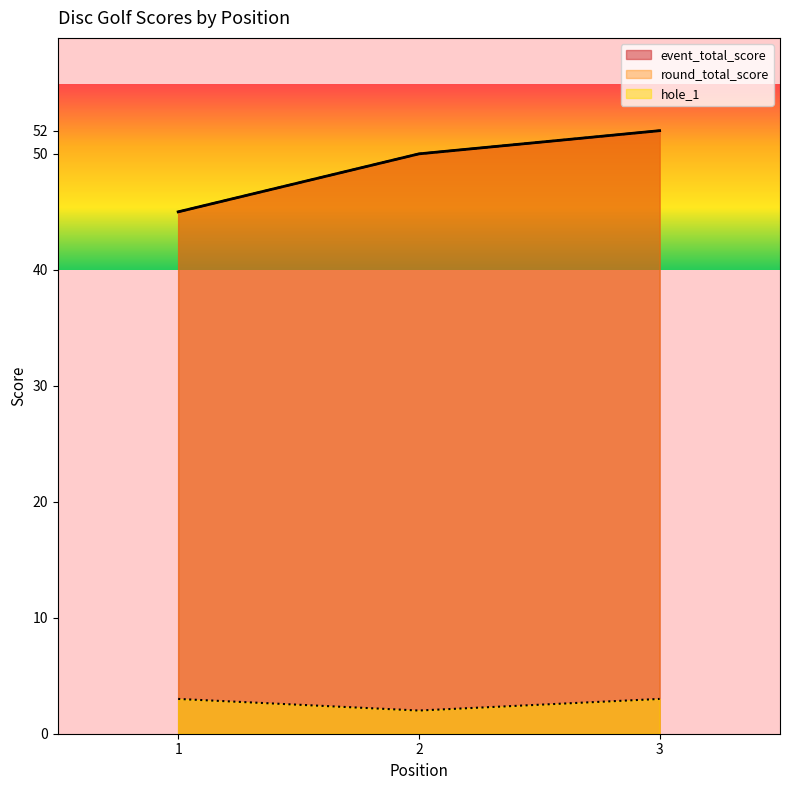

True or false: event_total_score has a value of 73 at 2.

False